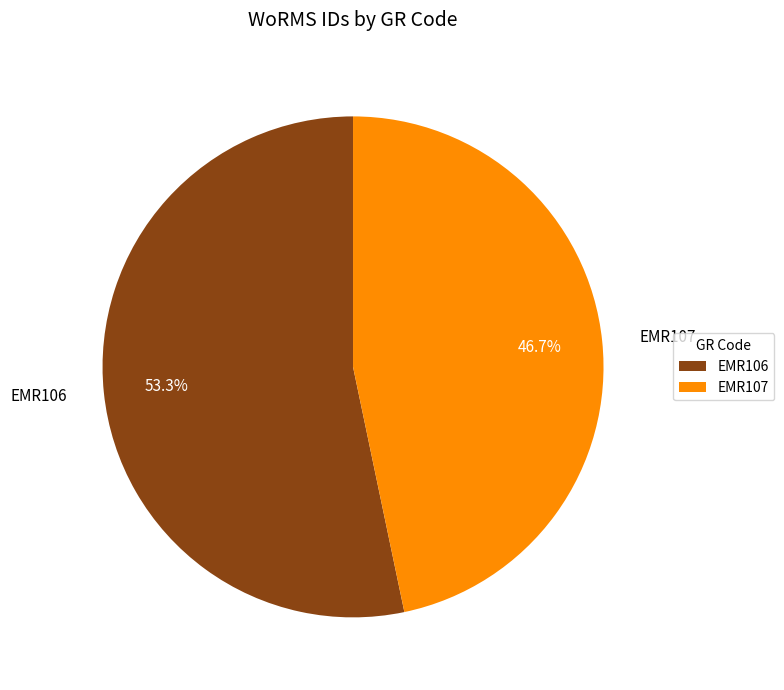

How much of the chart is everything except EMR107?

53.3%